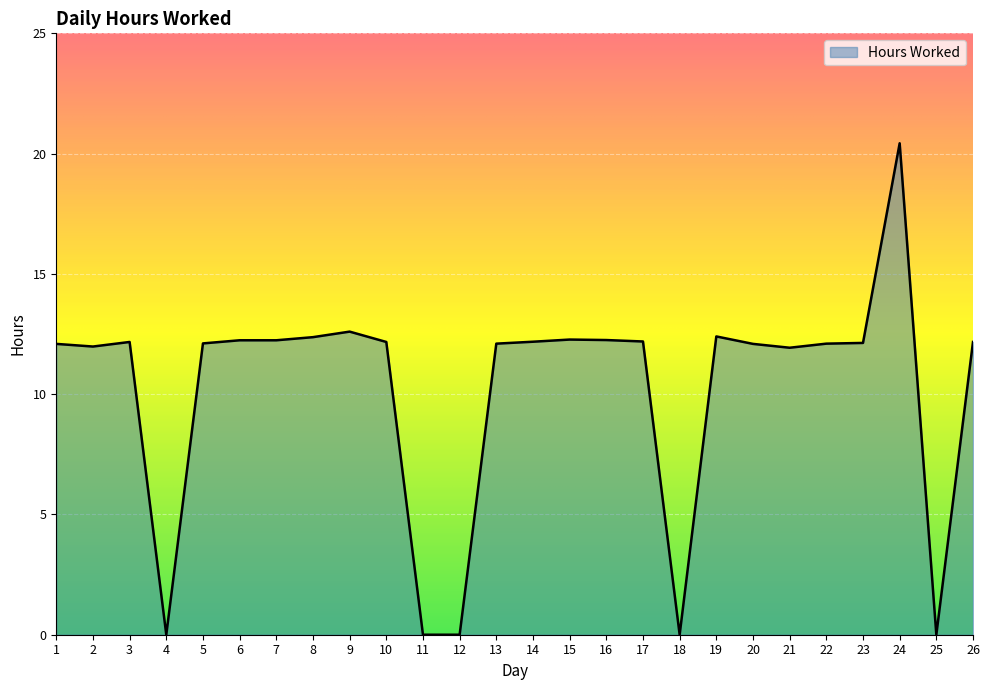

Which label corresponds to the largest value in the chart?

24